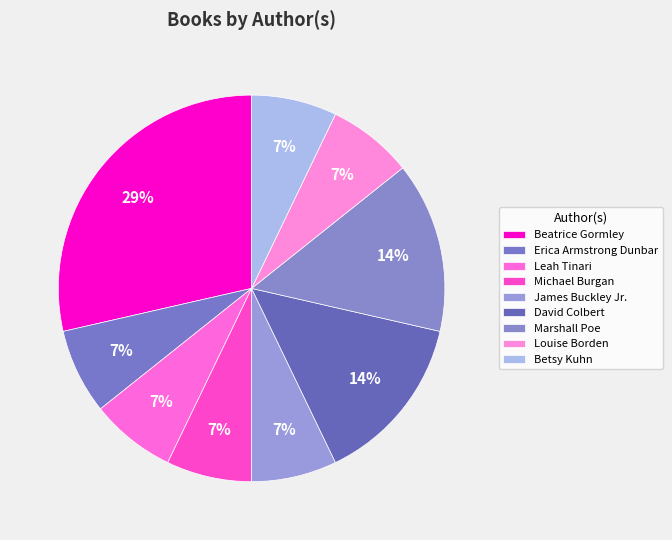

Count the number of slices in the pie.

9